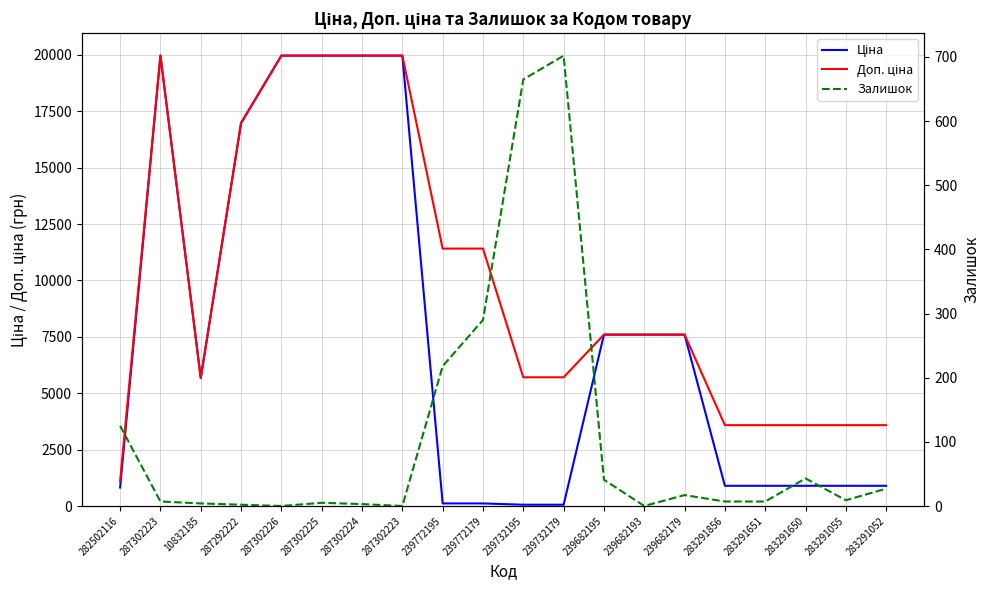

List the series in order of their overall mean, lowest first.

Залишок, Ціна, Доп. ціна